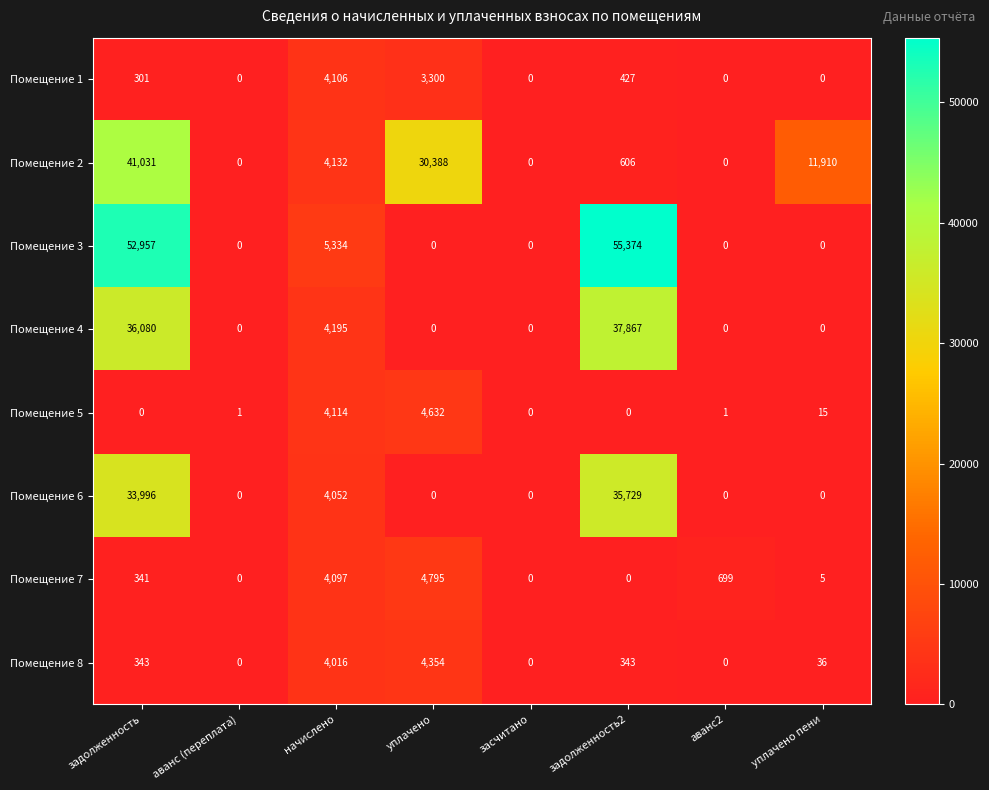

Is the value of Помещение 2 at уплачено пени greater than the value of Помещение 8 at аванс (переплата)?

Yes